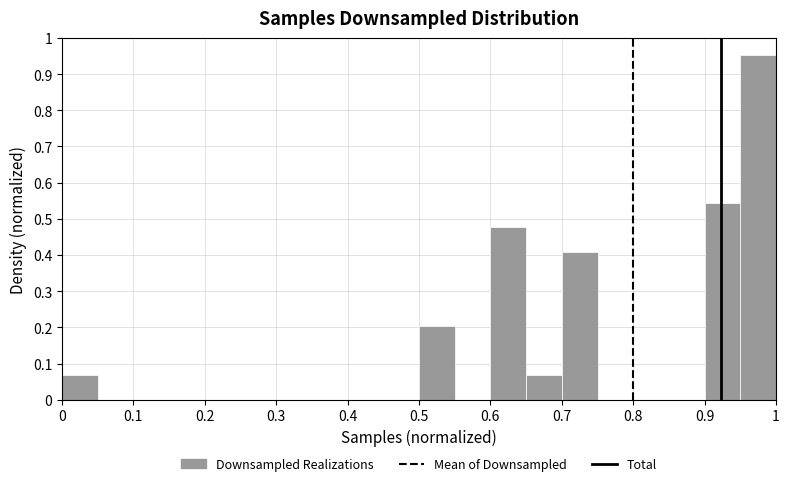

What is the height of the bar covering 0.65 to 0.70 on the x-axis? The values are not printed on the chart, so give them approximately, as read against the axis.

0.07